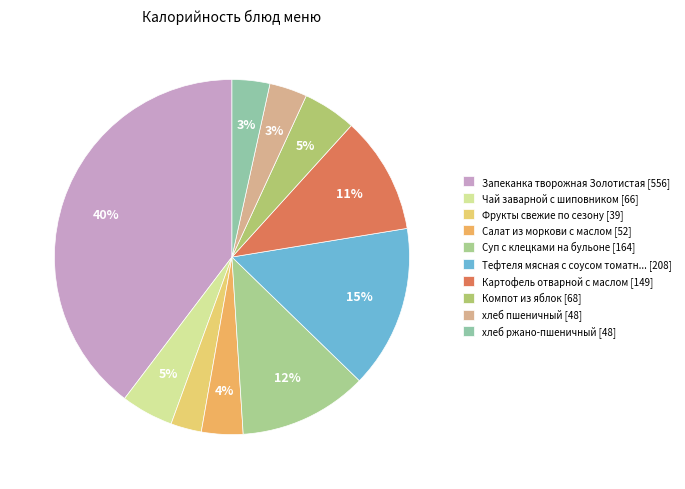

To the nearest percent, what is the difference between the largest and smallest slice percentages?

37%